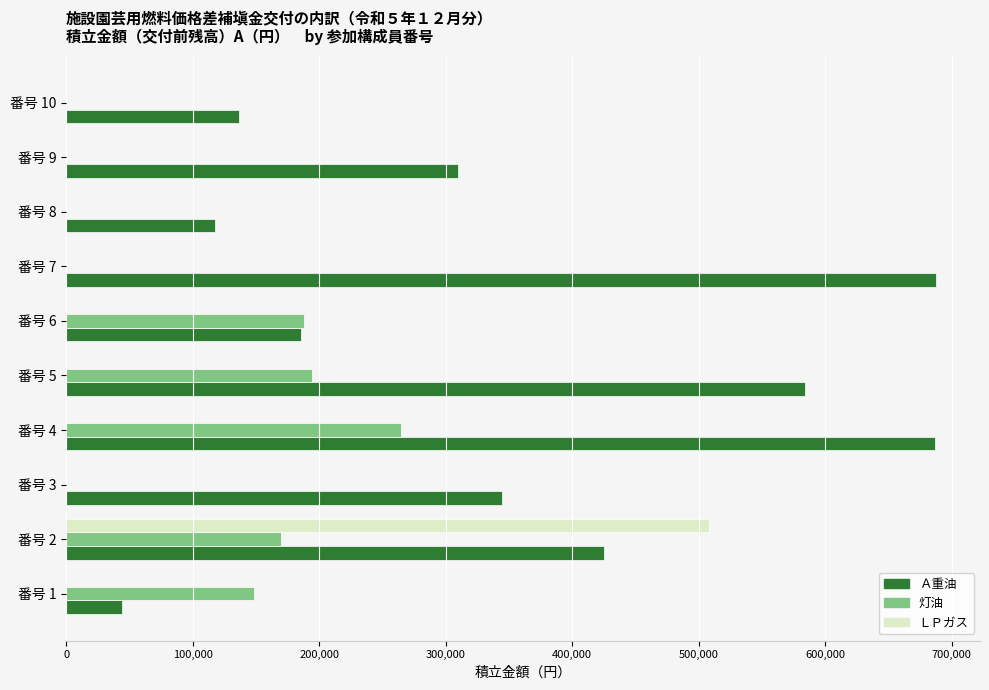

What is the sum of all 灯油 values?

964718